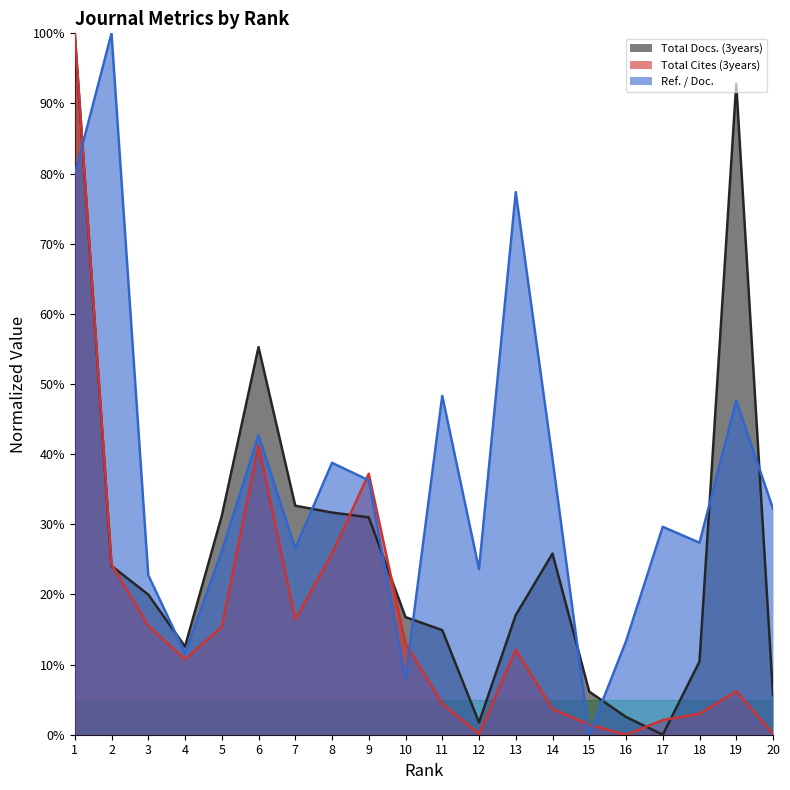

Rank the series by their maximum value, from lowest to highest.

Ref. / Doc., Total Docs. (3years), Total Cites (3years)